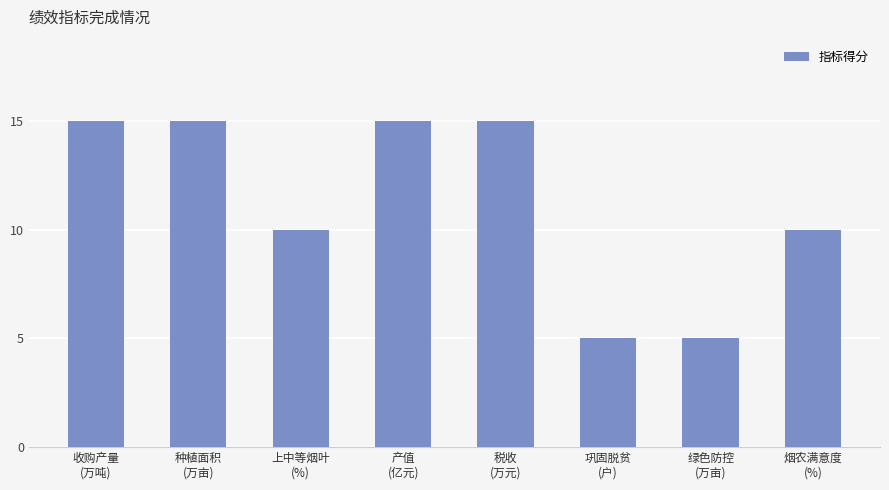

How many values are below 15?

4